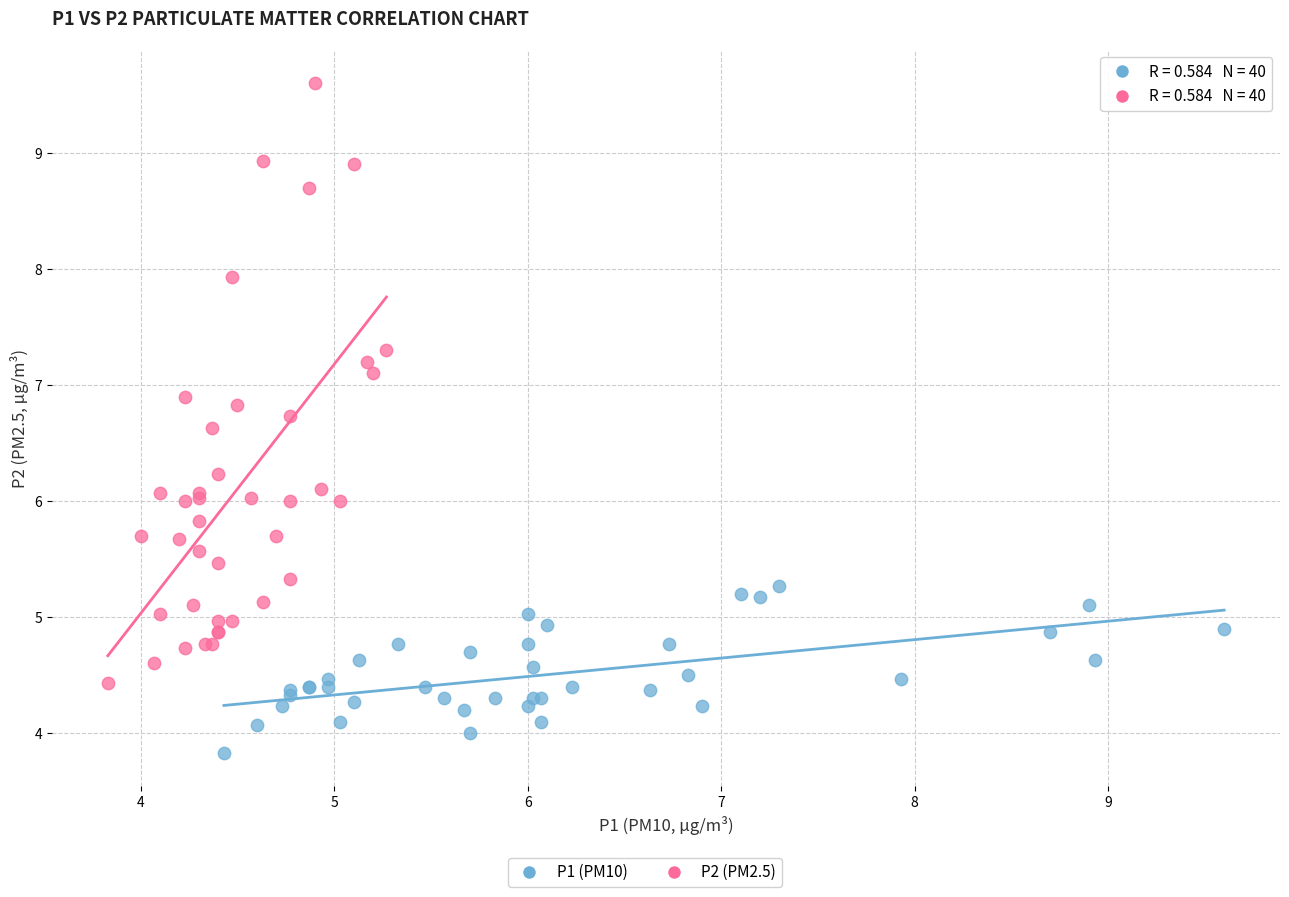

Which series contains the highest Y value?

P2 (PM2.5)